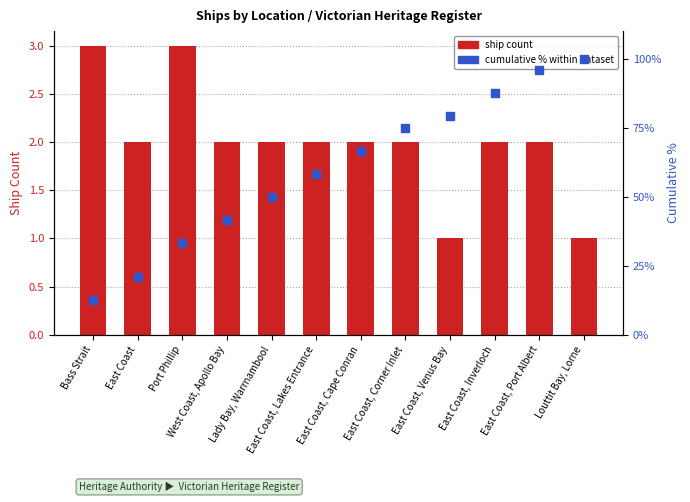

Which series has the widest spread of Y values?

cumulative % within dataset